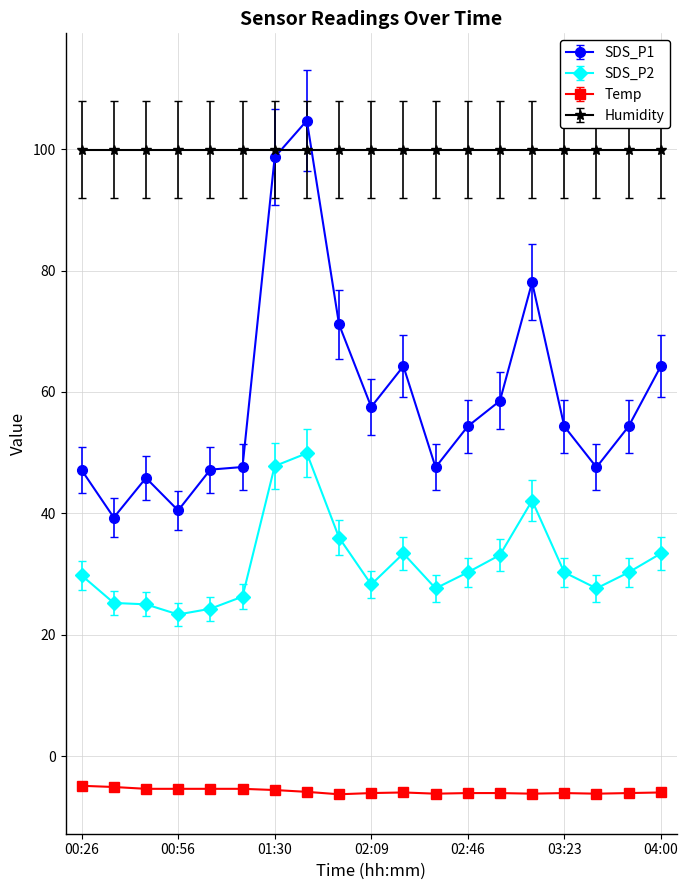

What is the lowest value of the SDS_P1 series?

39.3